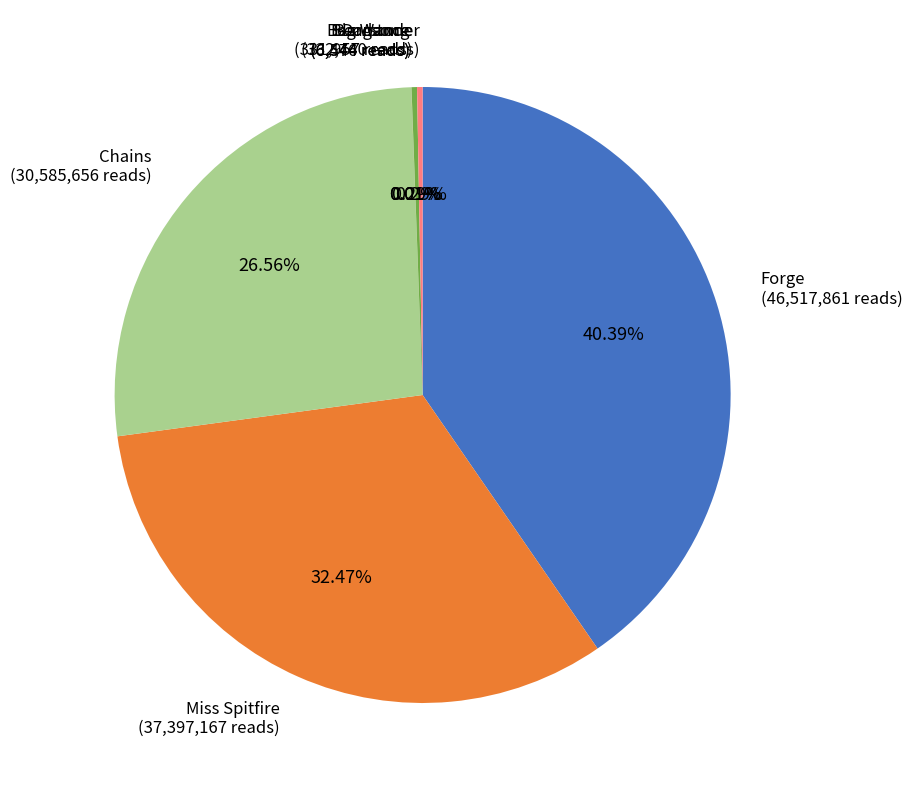

Is there a majority slice in this chart?

No